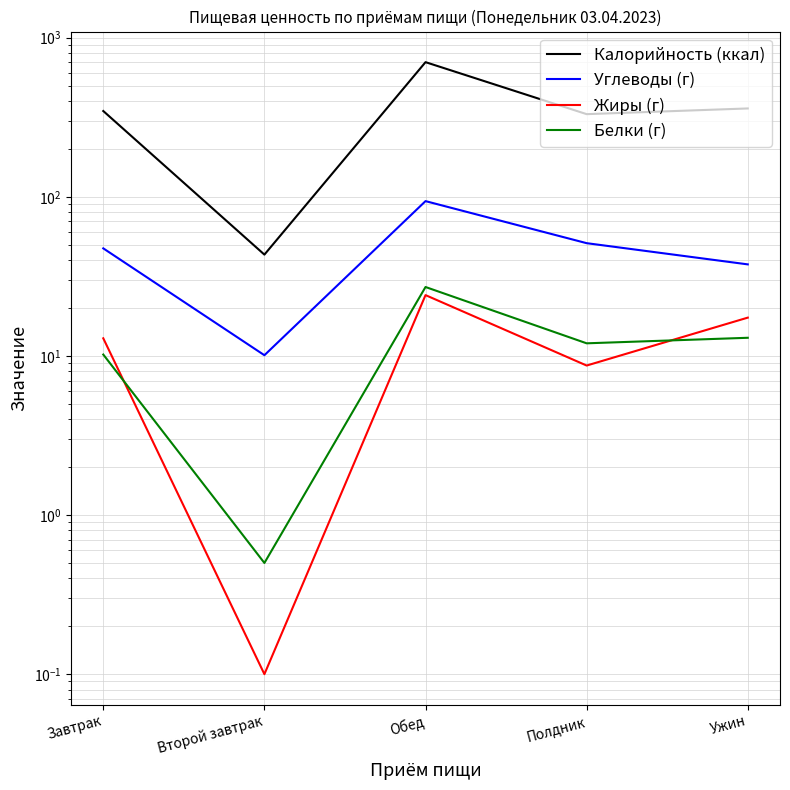

The Жиры (г) series shows 12.9 at Завтрак. True or false?

True